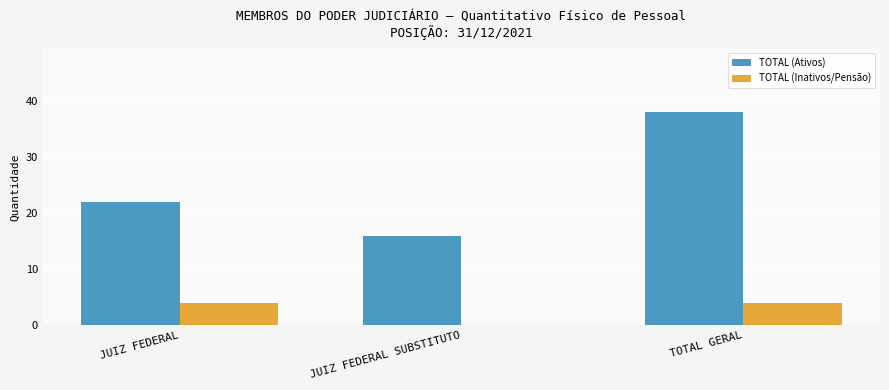

What is the spread (max minus min) of values at TOTAL GERAL?

34